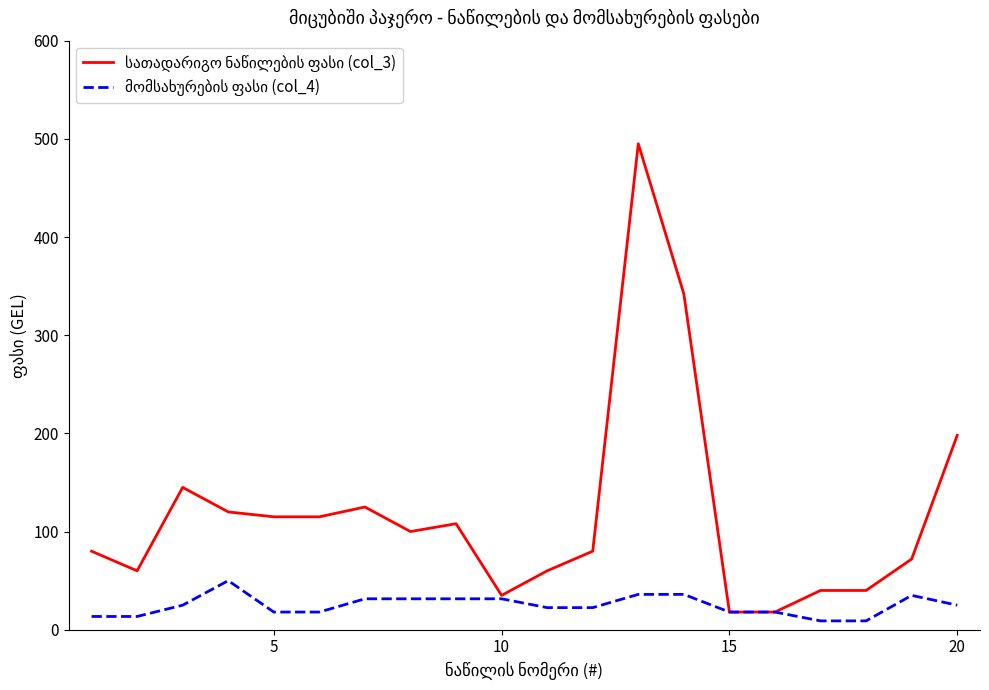

What is the maximum value shown in the chart?

495.0